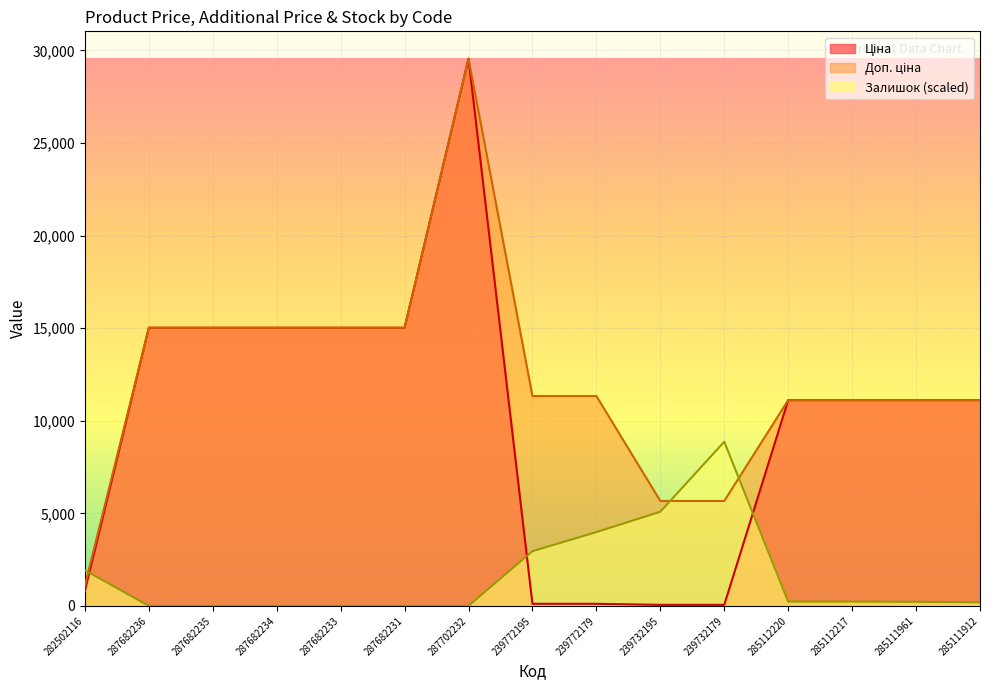

How many distinct data groups are displayed?

3